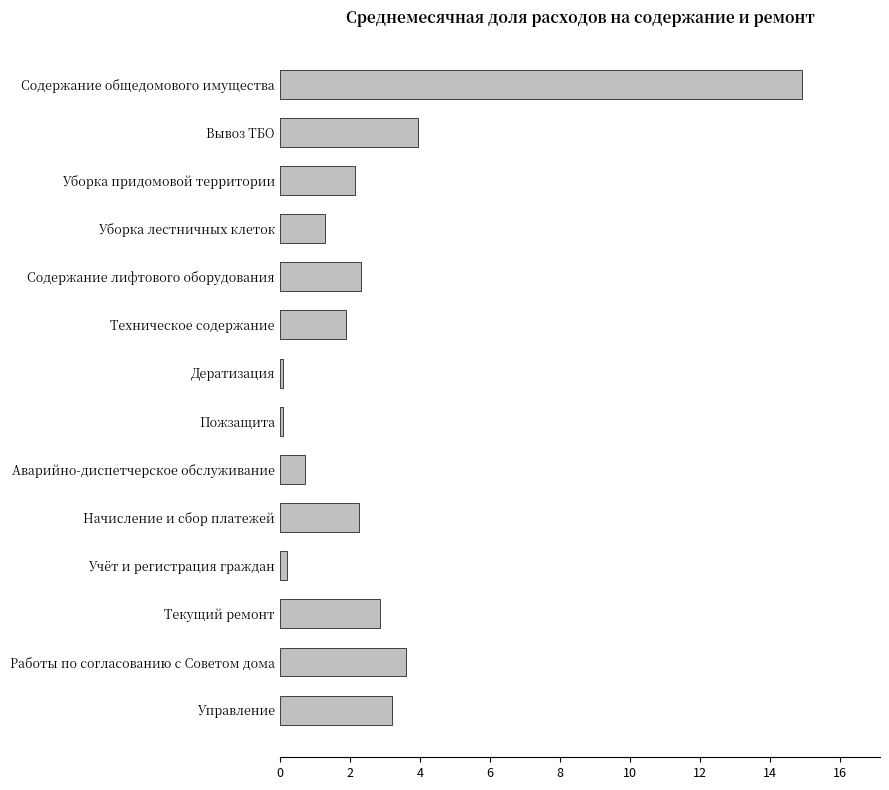

Approximately how many times larger is the value at Работы по согласованию с Советом дома compared to Содержание лифтового оборудования?

1.5